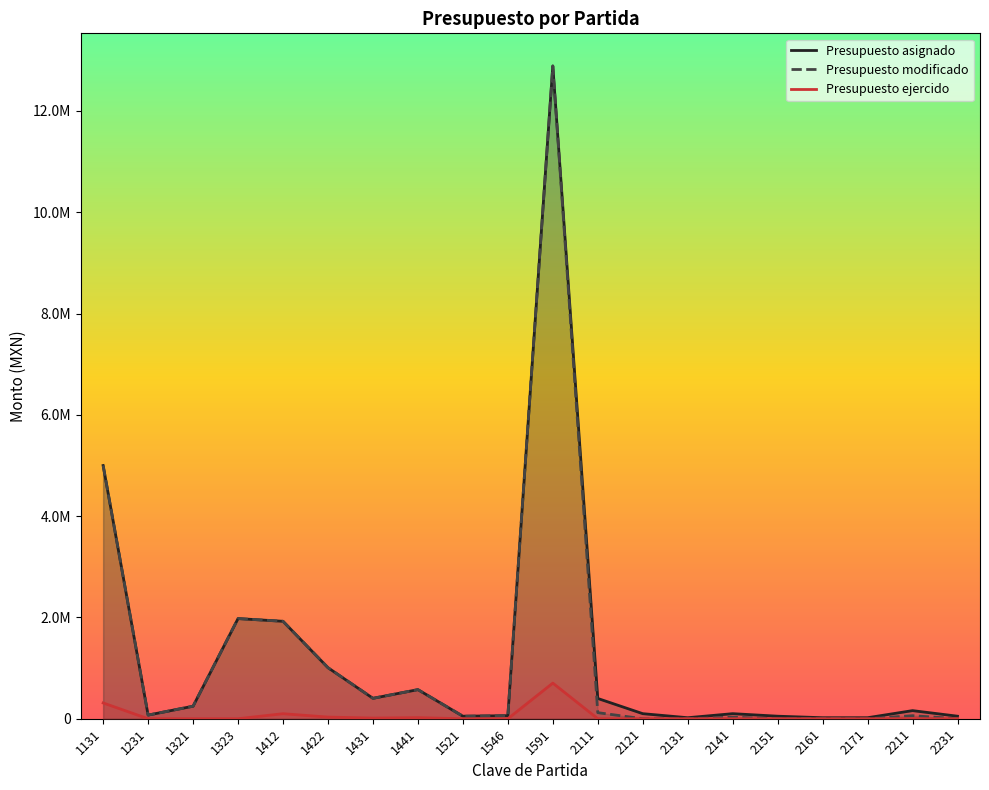

What is the difference between the highest and lowest values at 1521?

50000.0